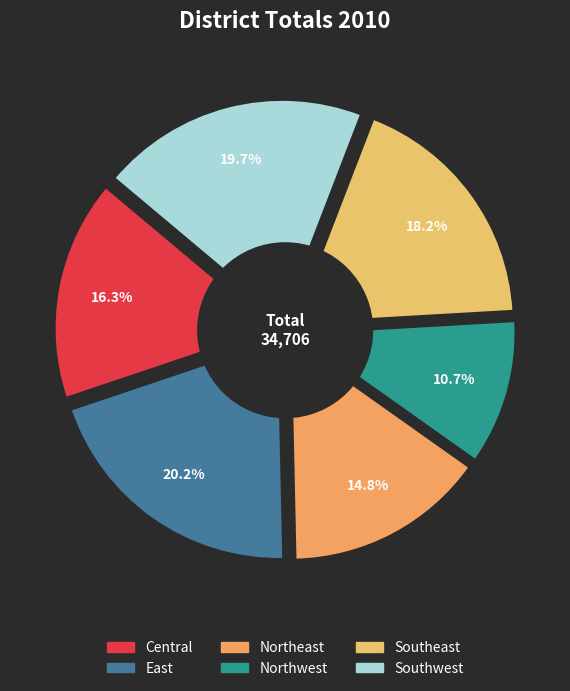

Approximately how many times larger is the value at Southeast compared to East?

0.9